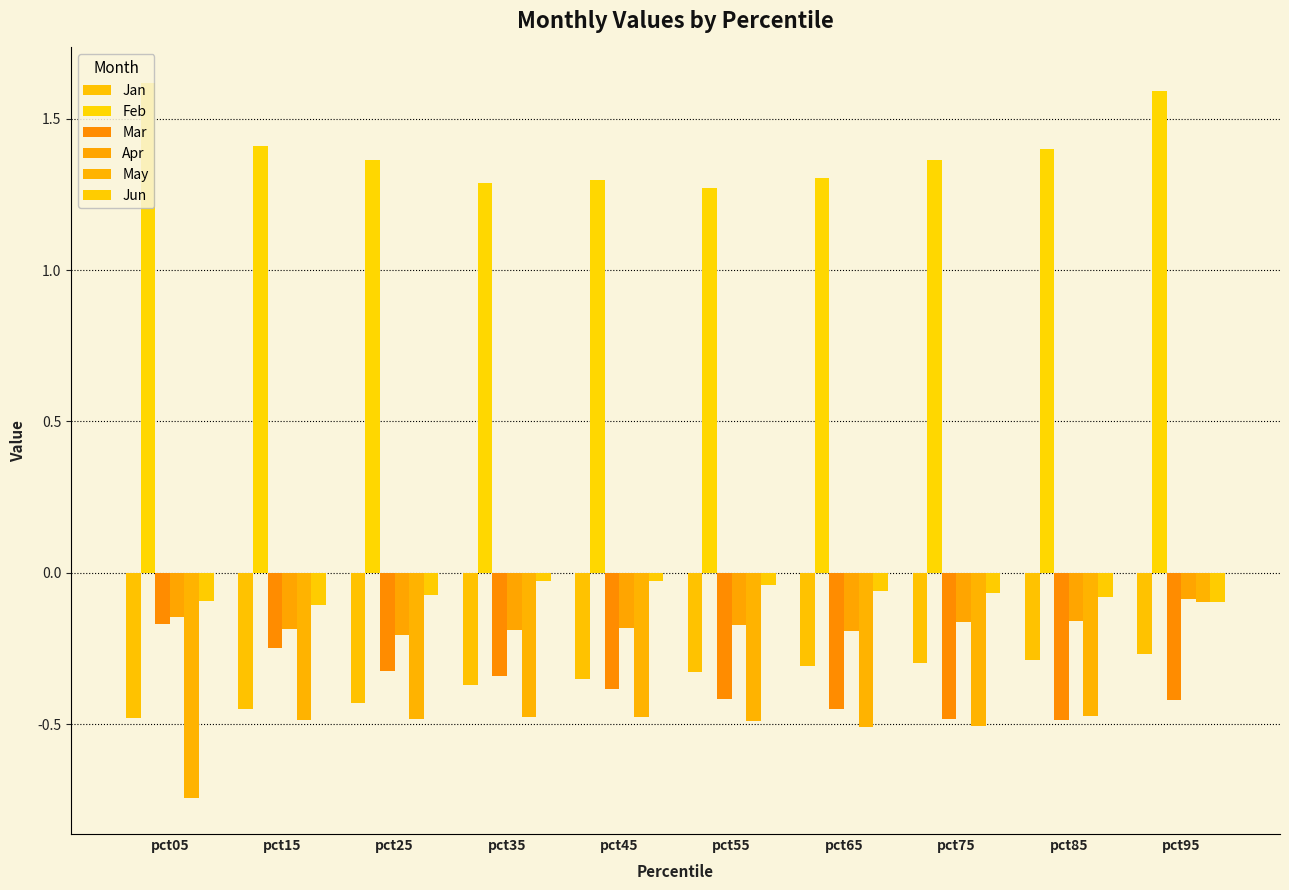

What are all the series names shown in the legend?

Jan, Feb, Mar, Apr, May, Jun